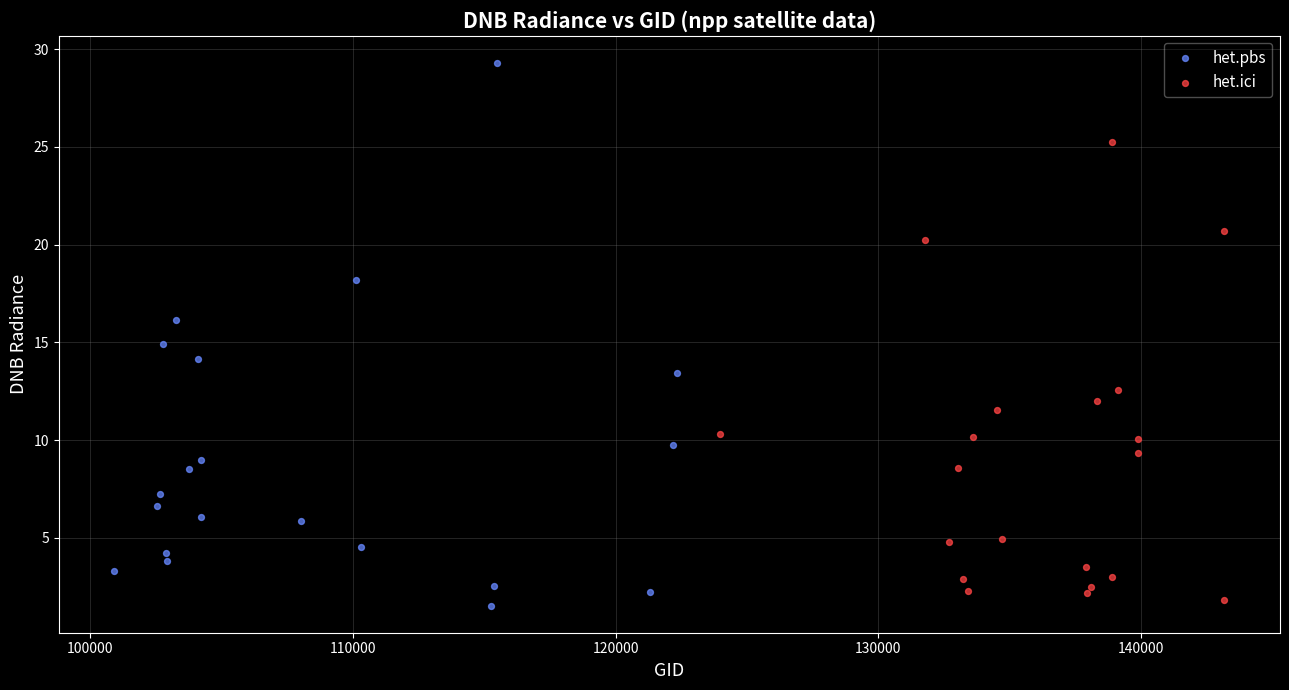

Which series reaches the maximum Y coordinate?

het.pbs